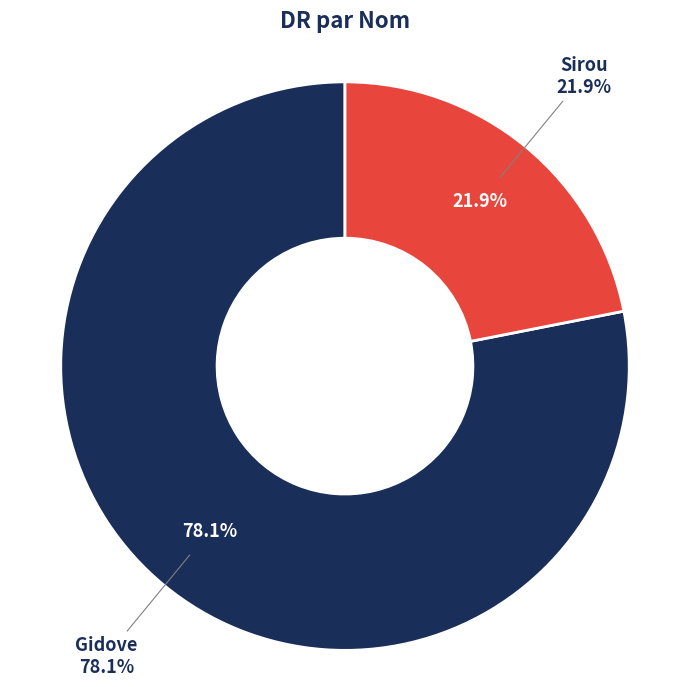

Rank the categories by value from highest to lowest.

Gidove, Sirou